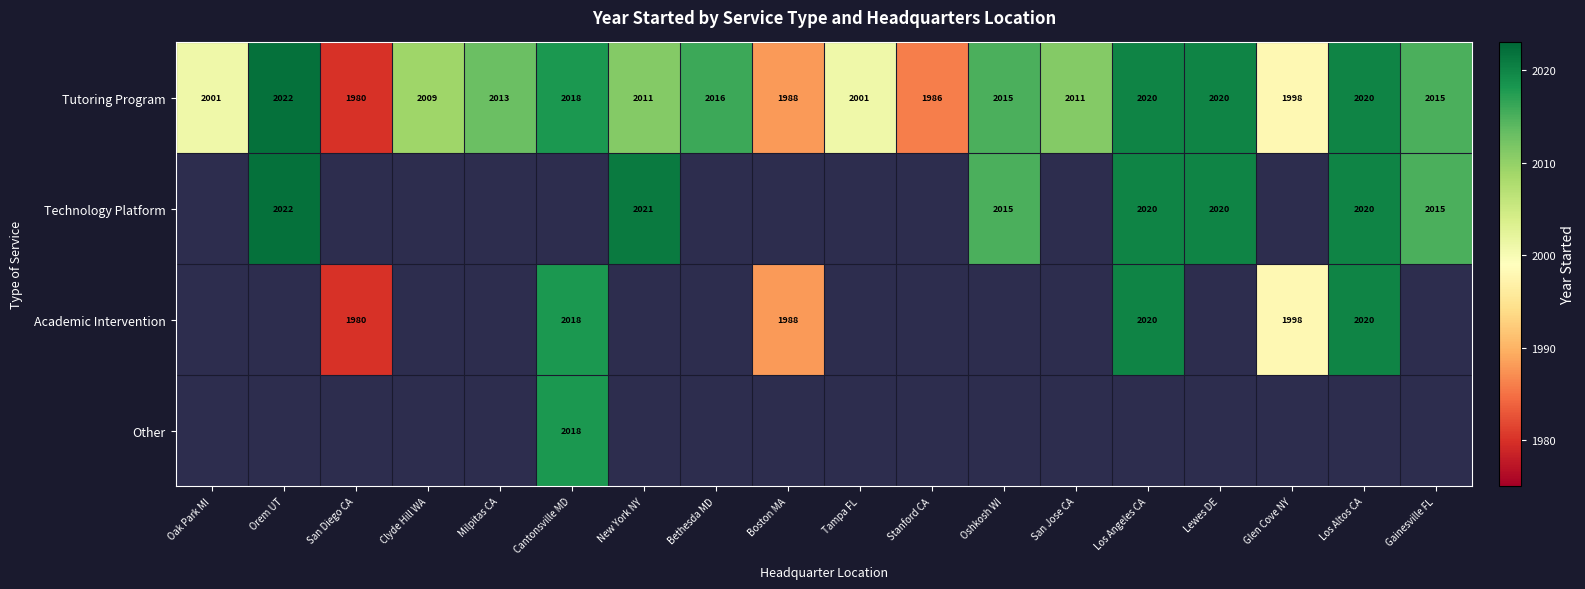

What is the highest value of the Tutoring Program series?

2022